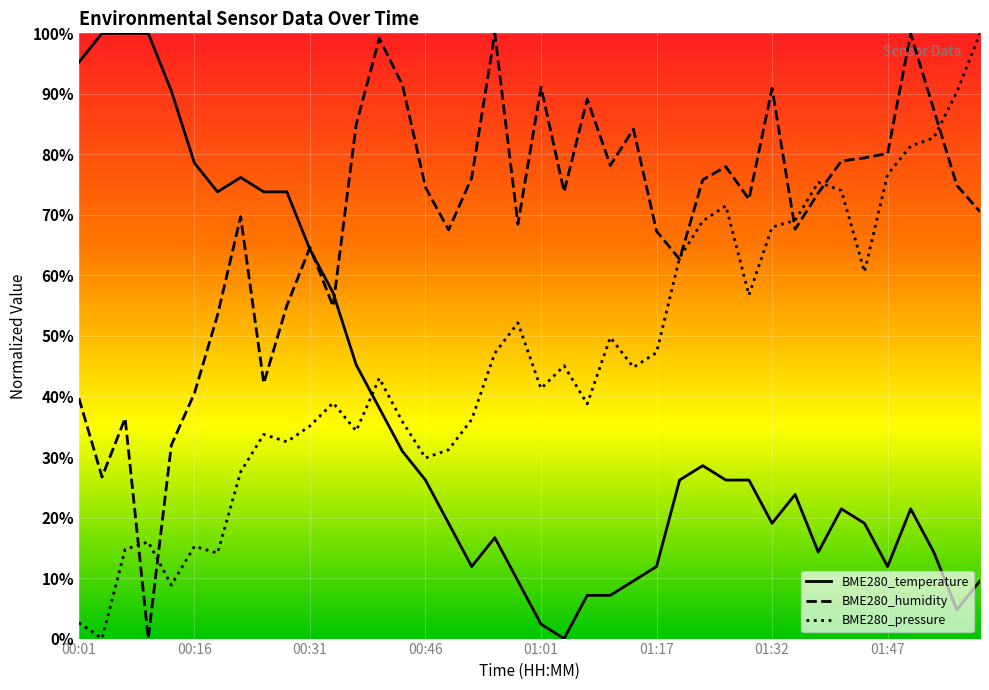

What is the total value across all series at 01:20?

1.5